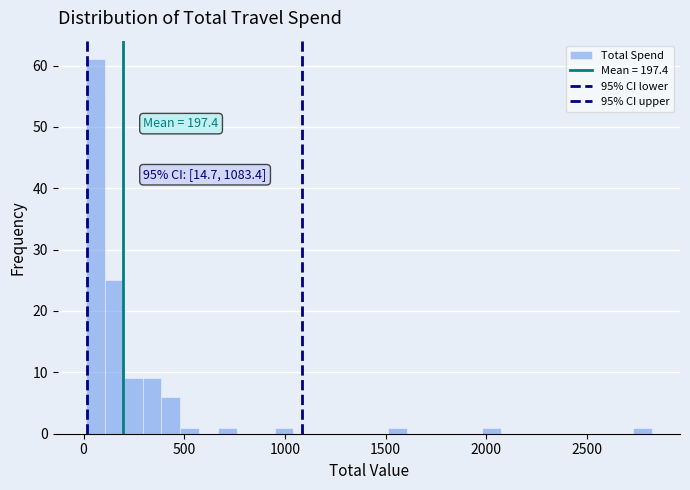

Read against the x-axis, roughly where is the centre of the tallest bar?

50